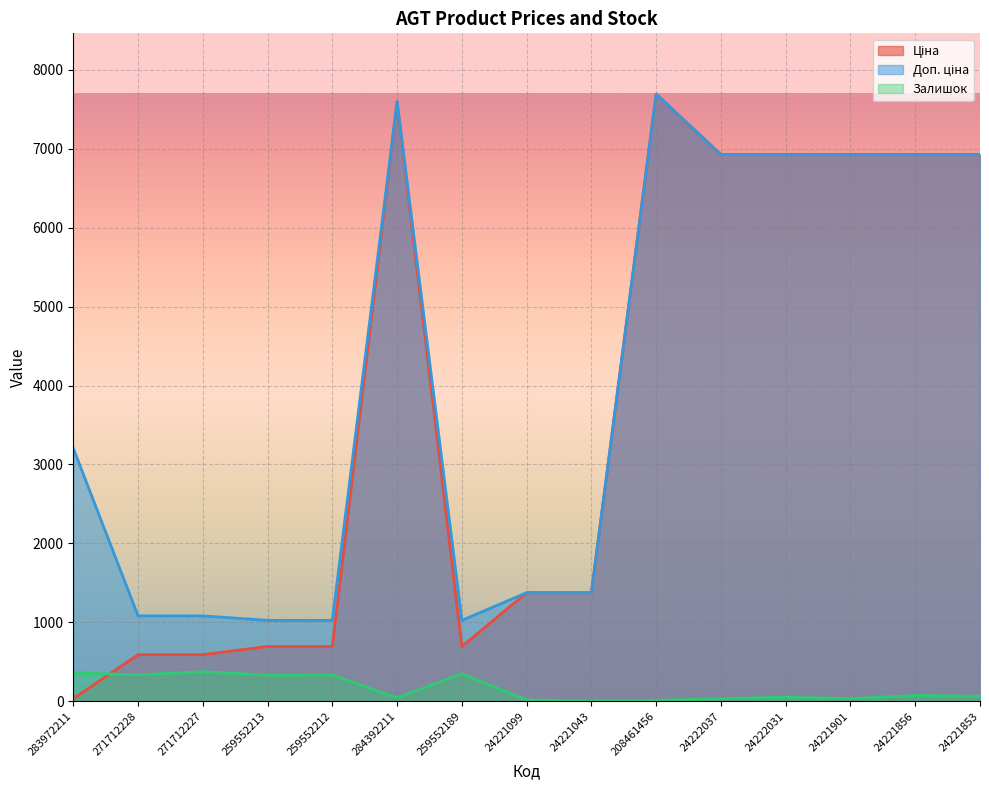

What position from the left is 24222037?

11